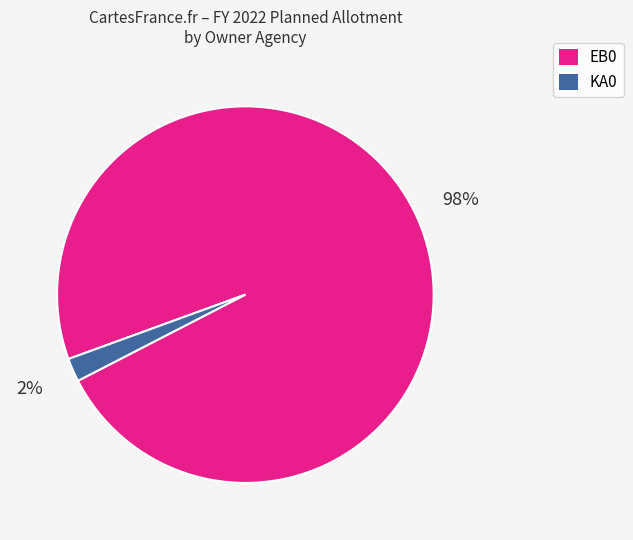

To the nearest percent, what portion does EB0 represent?

98%